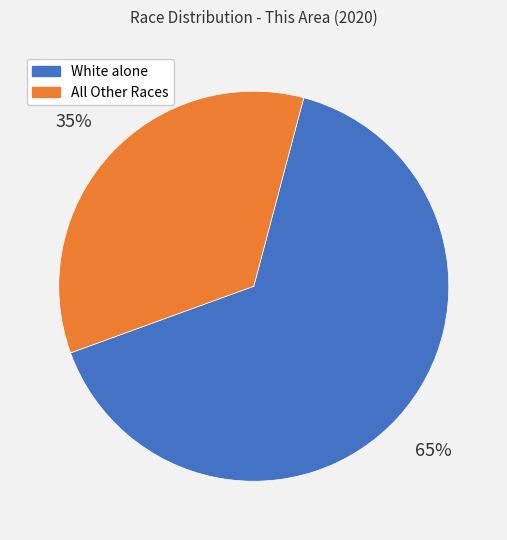

How many slices are in this pie chart?

2